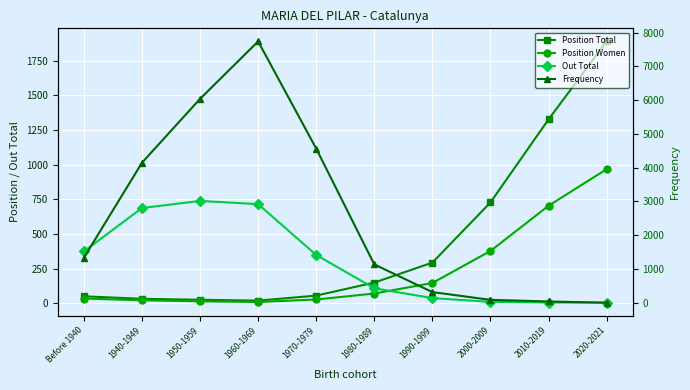

Does the chart display data point markers on the line(s)?

Yes